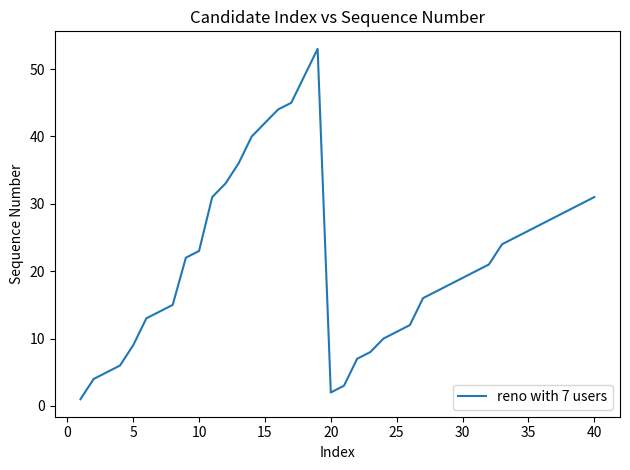

How many series are shown in this chart?

1